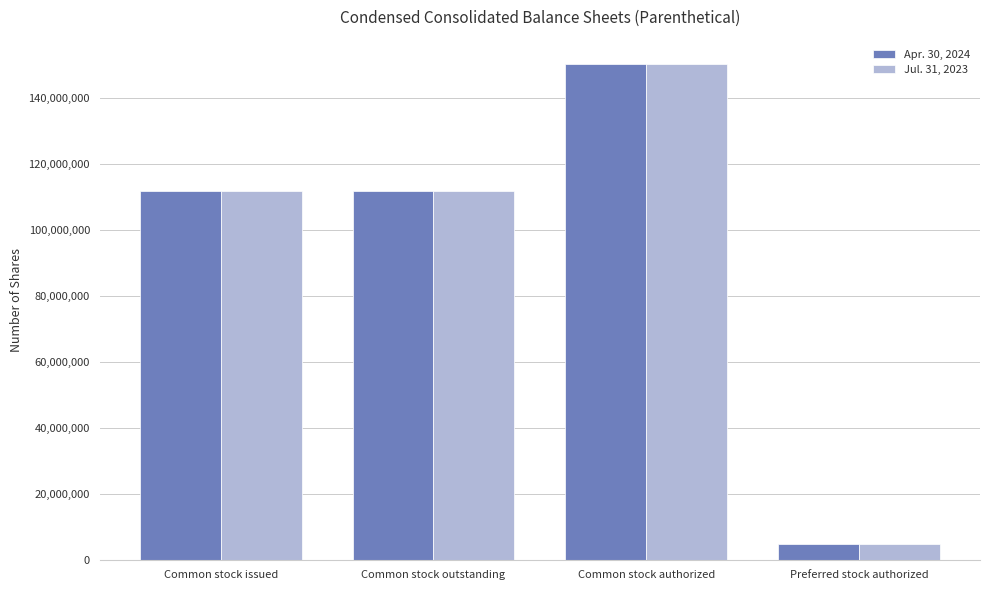

At which category is the sum across all series the highest?

Common stock authorized